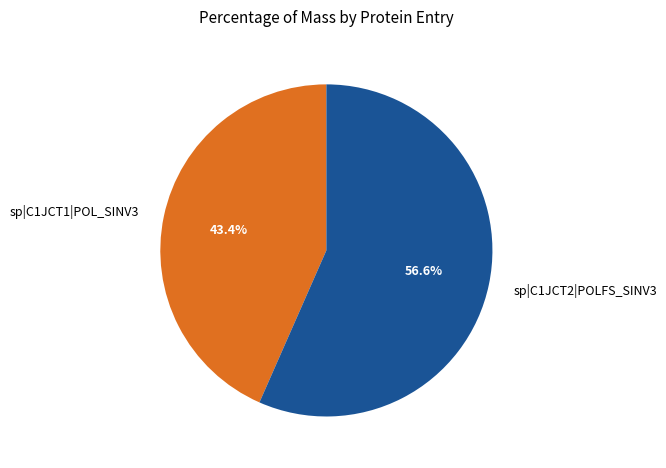

Between sp|C1JCT1|POL_SINV3 and sp|C1JCT2|POLFS_SINV3, which is larger?

sp|C1JCT2|POLFS_SINV3